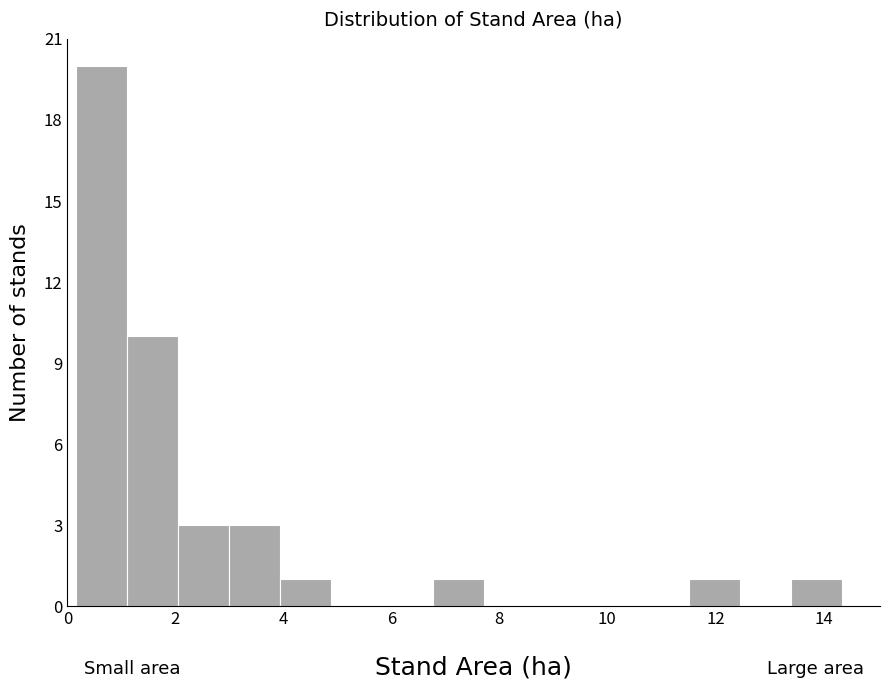

Reading left to right, transcribe this chart: for each bar, give the range it covers on the x-axis and its height. Neither the bar edges nor the heights are printed on the chart, so give them approximately, as read against the axes.

0.2 to 1.2: 20
1.2 to 2.0: 10
2.0 to 3.0: 3
3.0 to 4.0: 3
4.0 to 4.8: 1
4.8 to 5.8: 0
5.8 to 6.8: 0
6.8 to 7.8: 1
7.8 to 8.6: 0
8.6 to 9.6: 0
9.6 to 10.6: 0
10.6 to 11.6: 0
11.6 to 12.4: 1
12.4 to 13.4: 0
13.4 to 14.4: 1